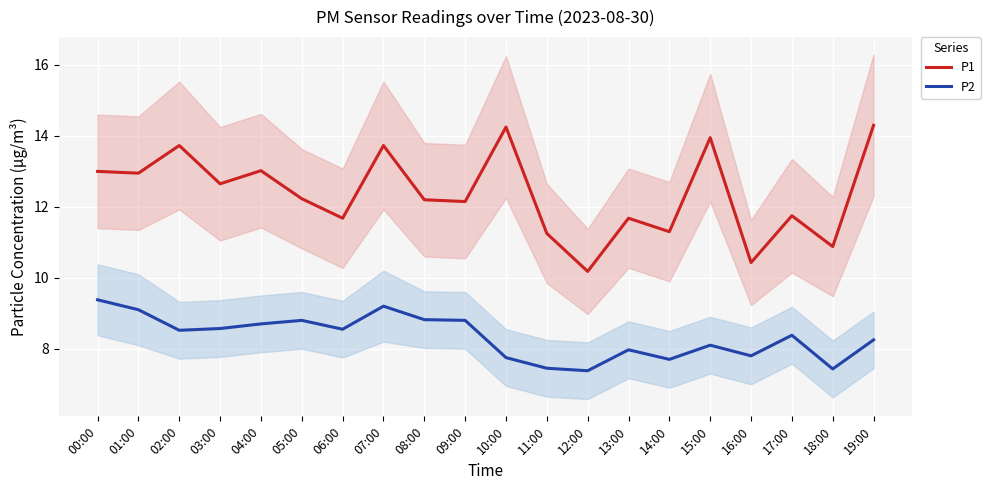

True or false: P2 and P1 intersect in this chart.

False